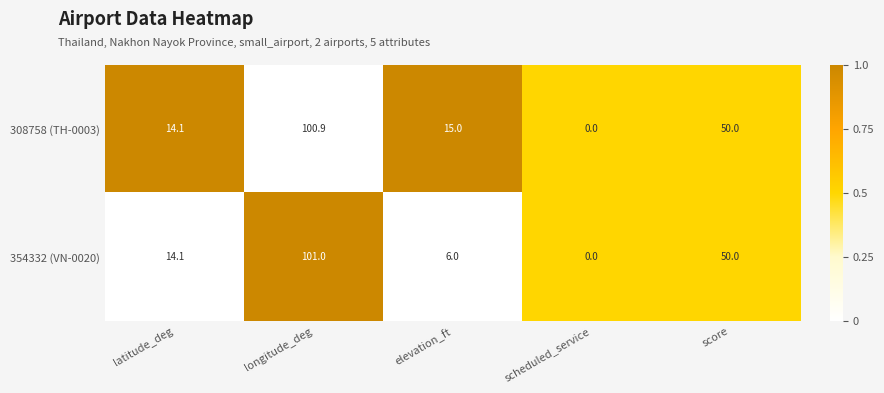

At how many categories does at least one series exceed 2?

4